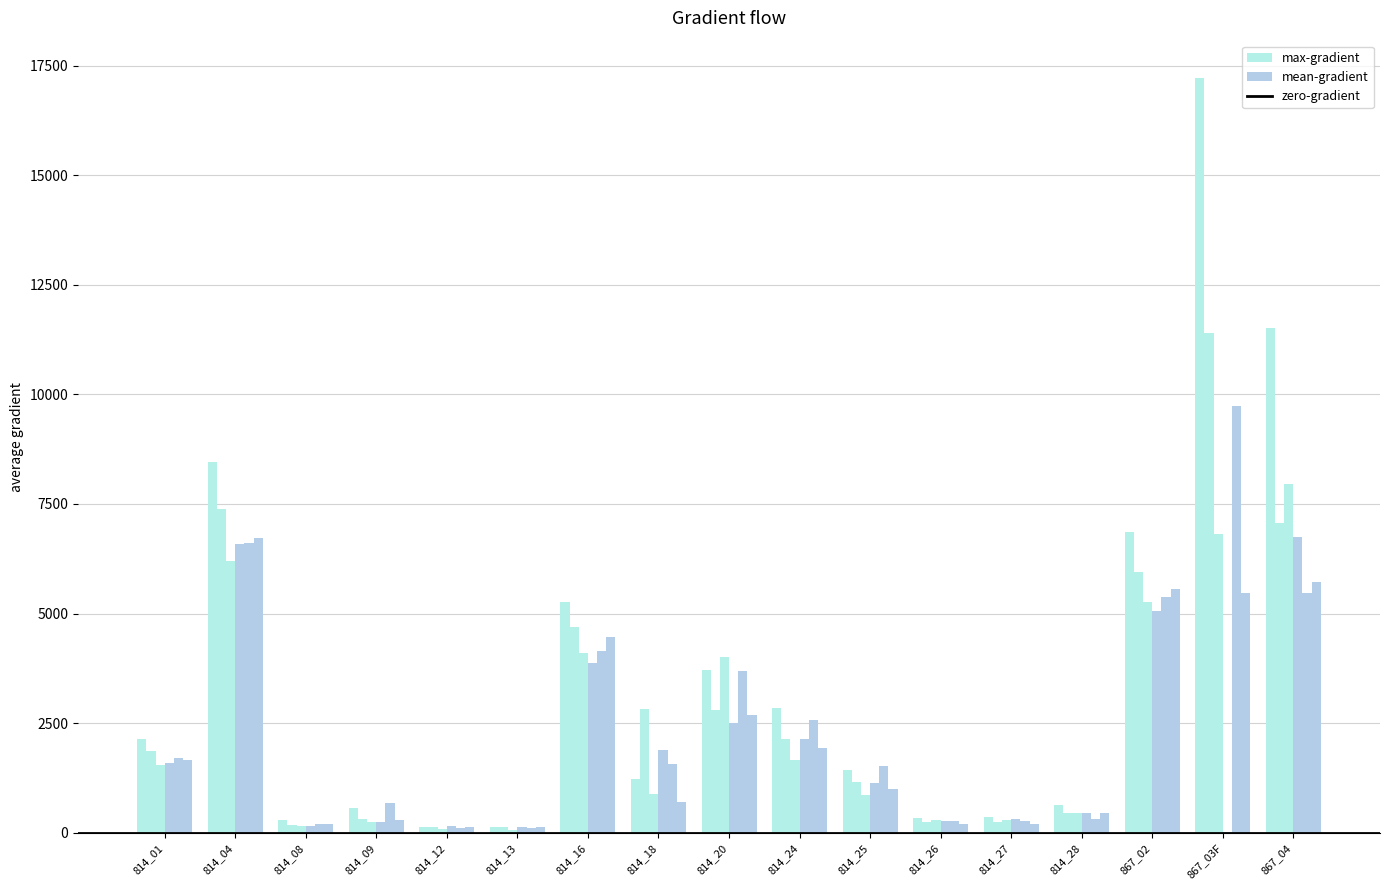

The value of 7/01/2025 at 814_27 is 527. True or false?

False